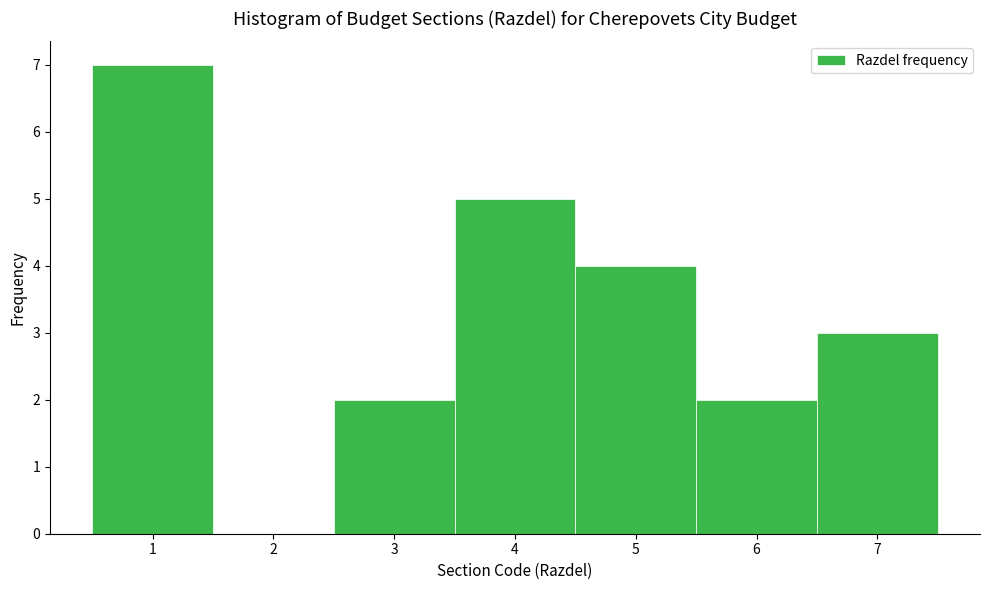

Over which range of the x-axis is the bar tallest?

0.5 to 1.5